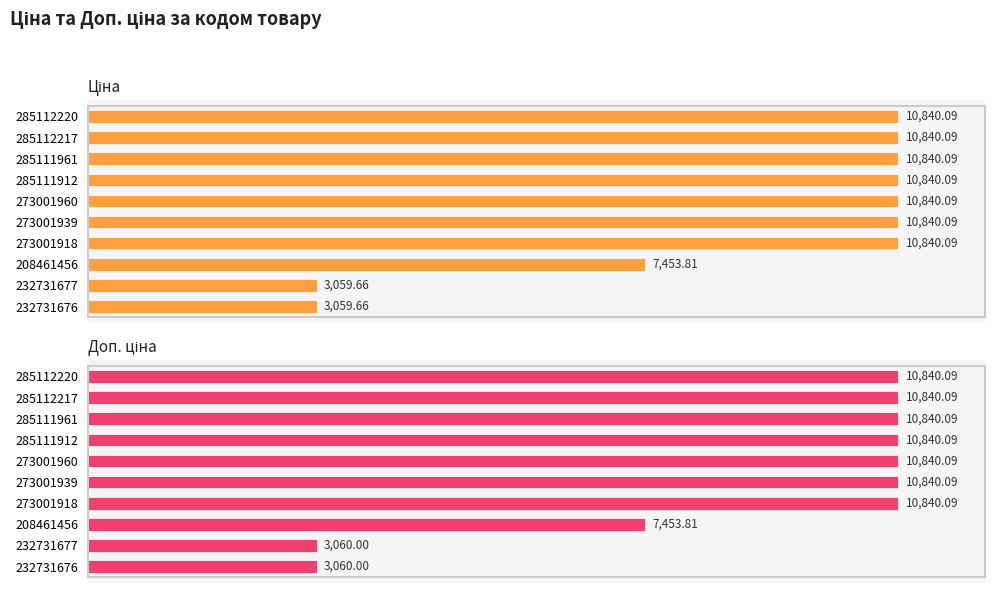

Rank the series by their average value, from highest to lowest.

Доп. ціна, Ціна